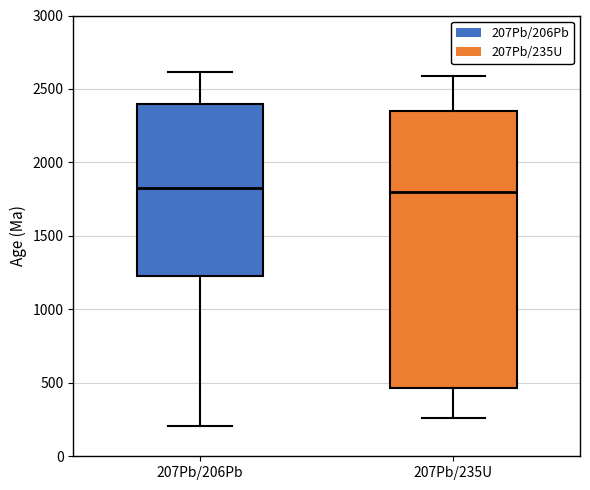

Comparing the boxes themselves (not the whiskers), which one is the tallest?

207Pb/235U